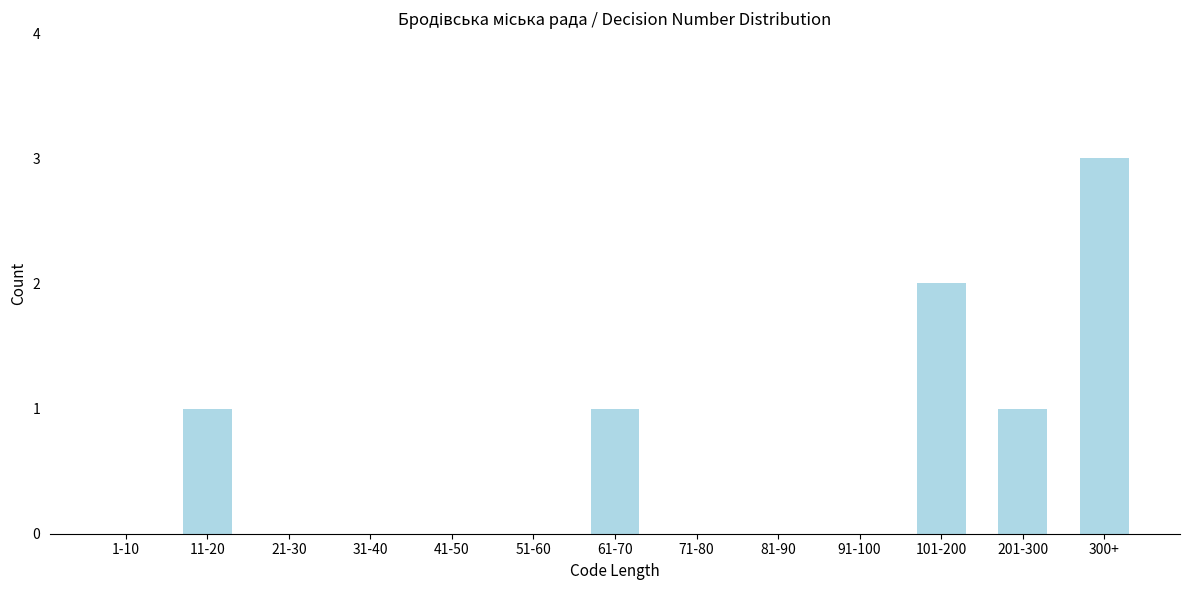

Reading left to right, transcribe all the data shown in this chart.

1-10=0	11-20=1	21-30=0	31-40=0	41-50=0	51-60=0	61-70=1	71-80=0	81-90=0	91-100=0	101-200=2	201-300=1	300+=3